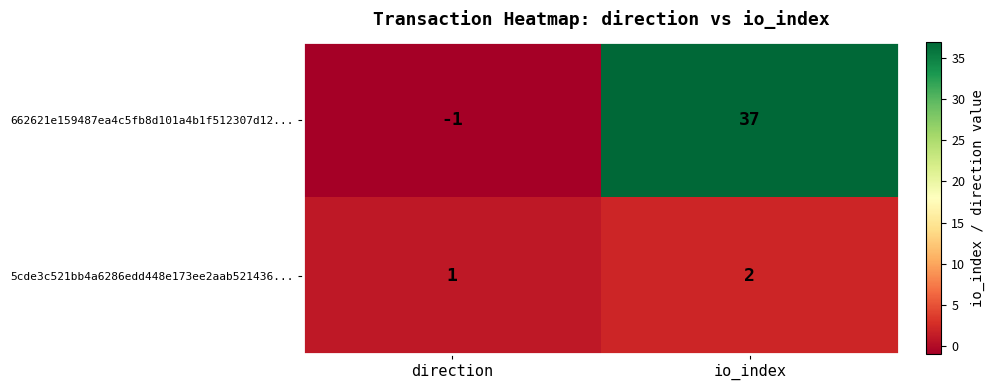

What is the sum of the 5cde3c521bb4a6286edd448e173ee2aab521436... values at direction and io_index?

3